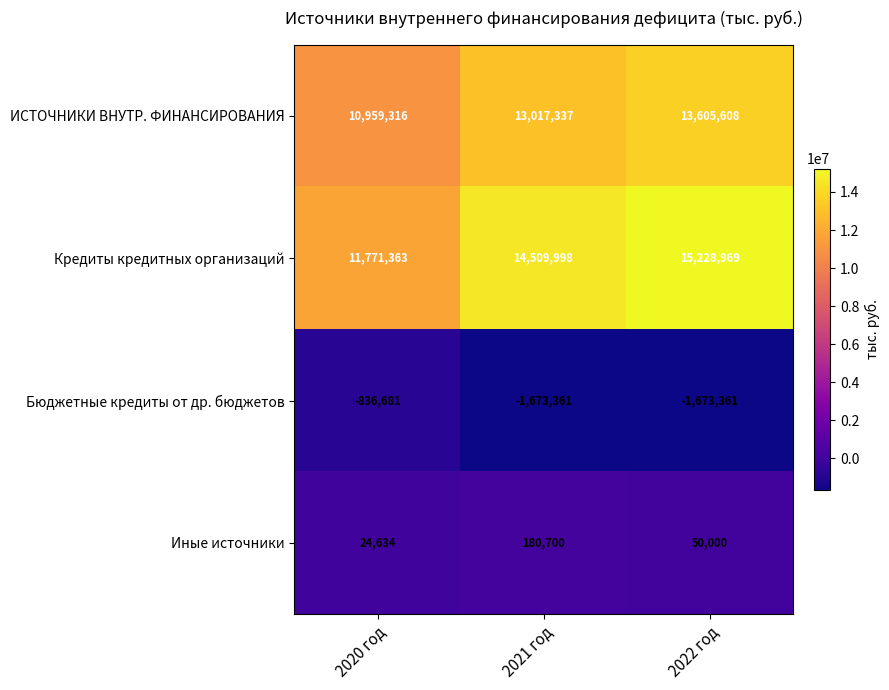

Which series has the widest spread of values?

Кредиты кредитных организаций